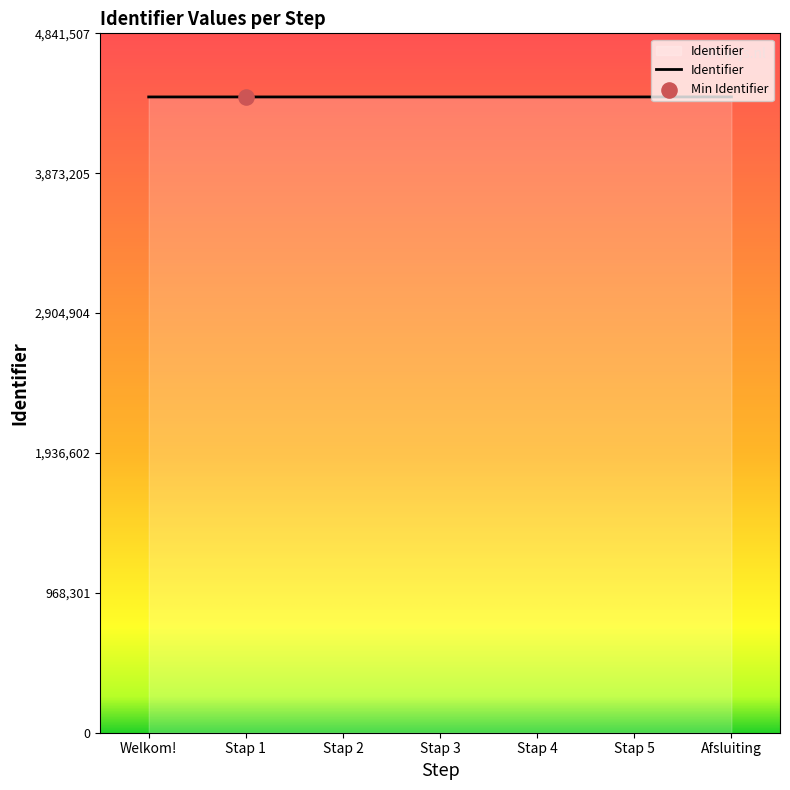

What is the change in value from Stap 2 to Stap 5?

+10